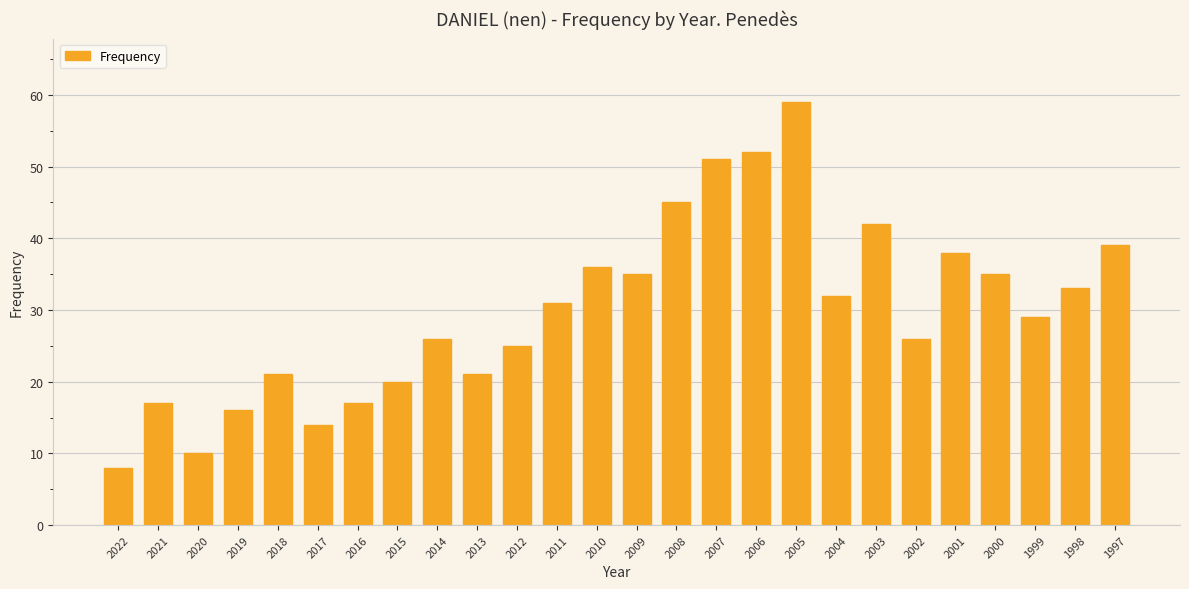

At which category does the chart reach its minimum across all series?

2022